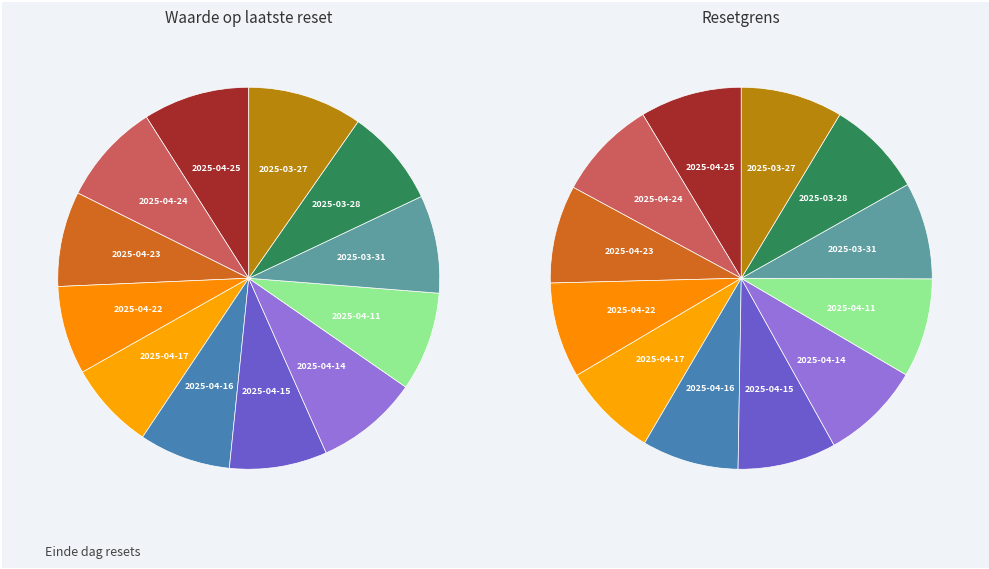

Which has a higher value, 2025-03-27 or 2025-04-24?

2025-03-27